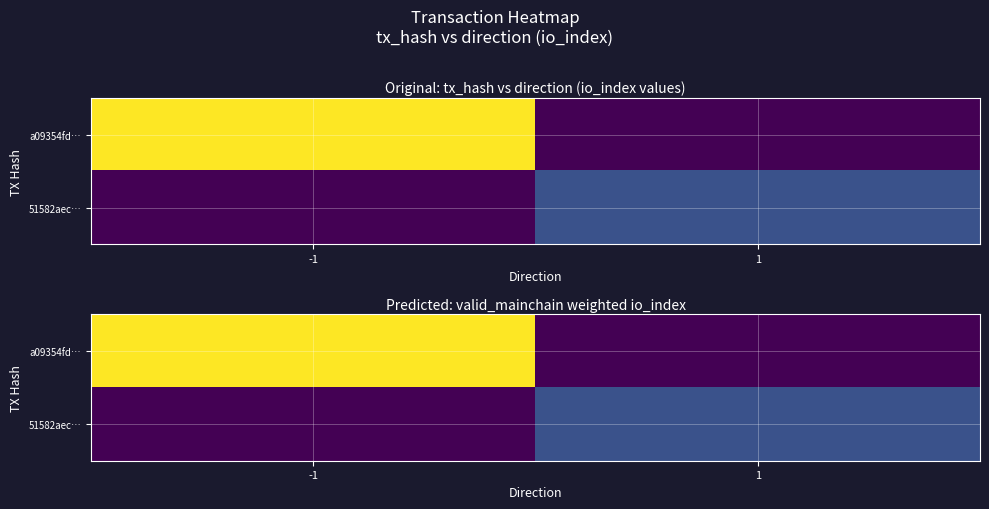

List the series in order of their overall mean, lowest first.

51582aec…, a09354fd…